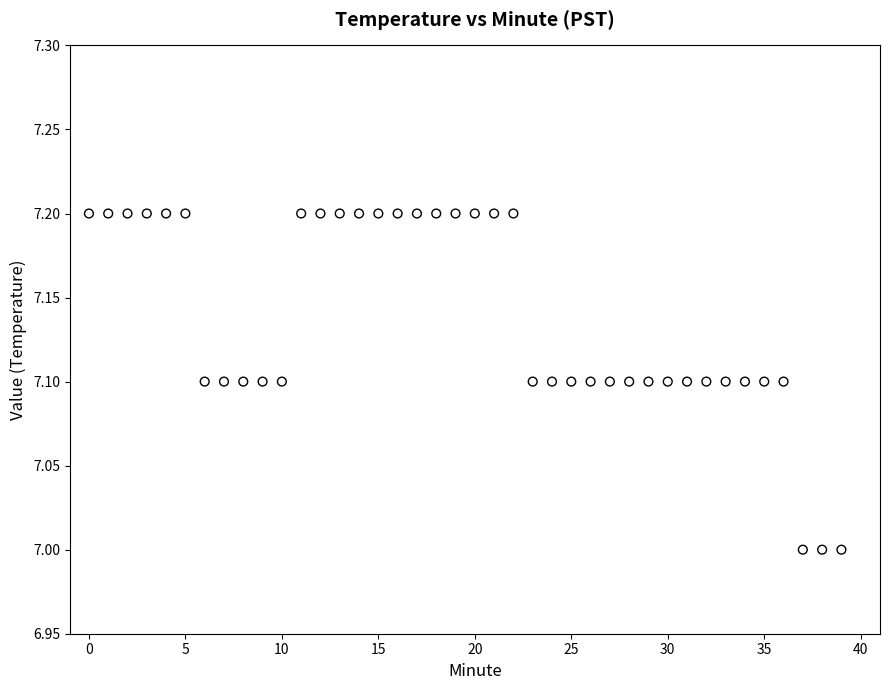

Count the number of points in this scatter plot.

40